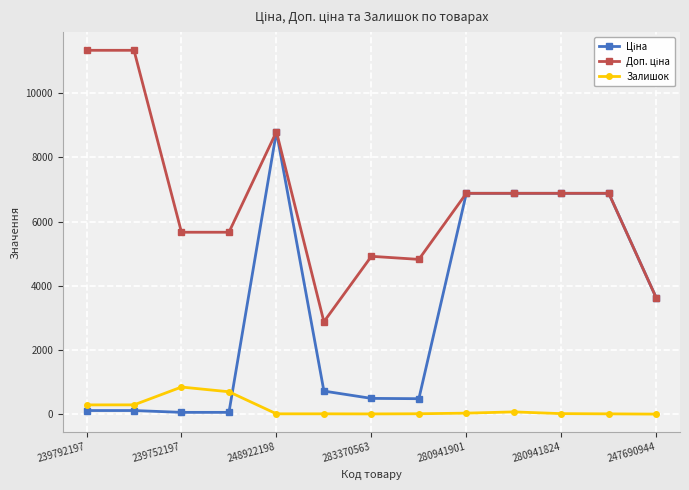

At how many categories does at least one series exceed 7070?

3